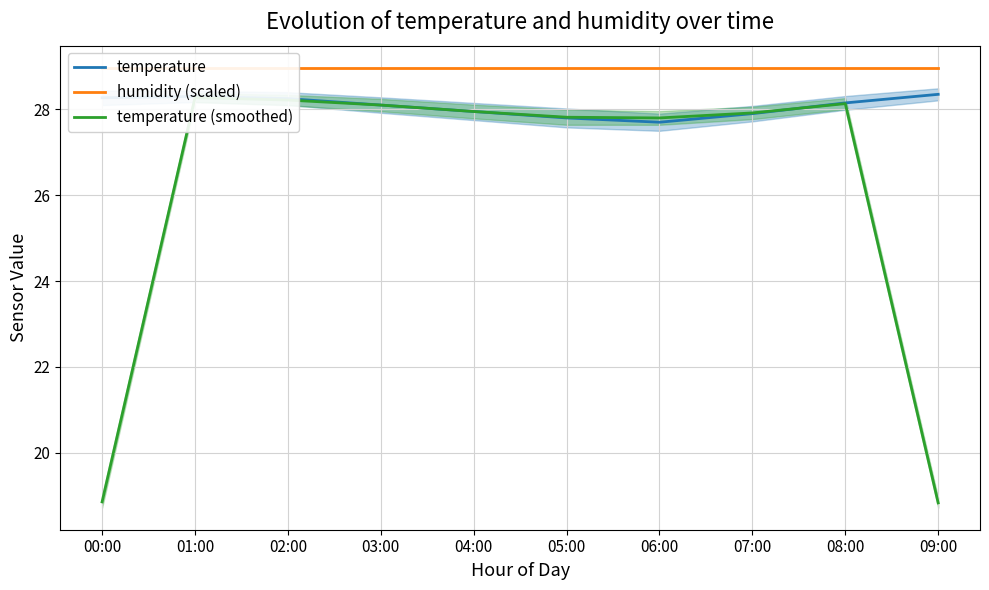

Which category has the highest value across all series?

00:00